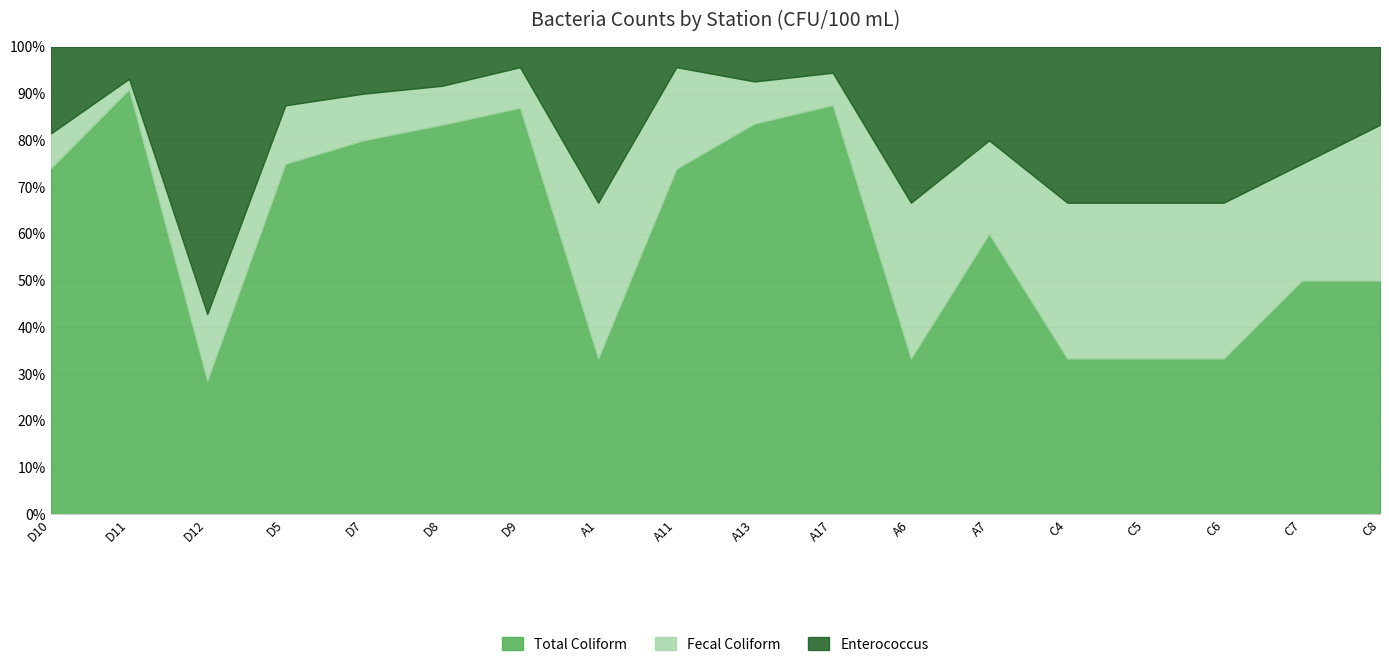

How many interior local peaks does the Enterococcus series have?

2